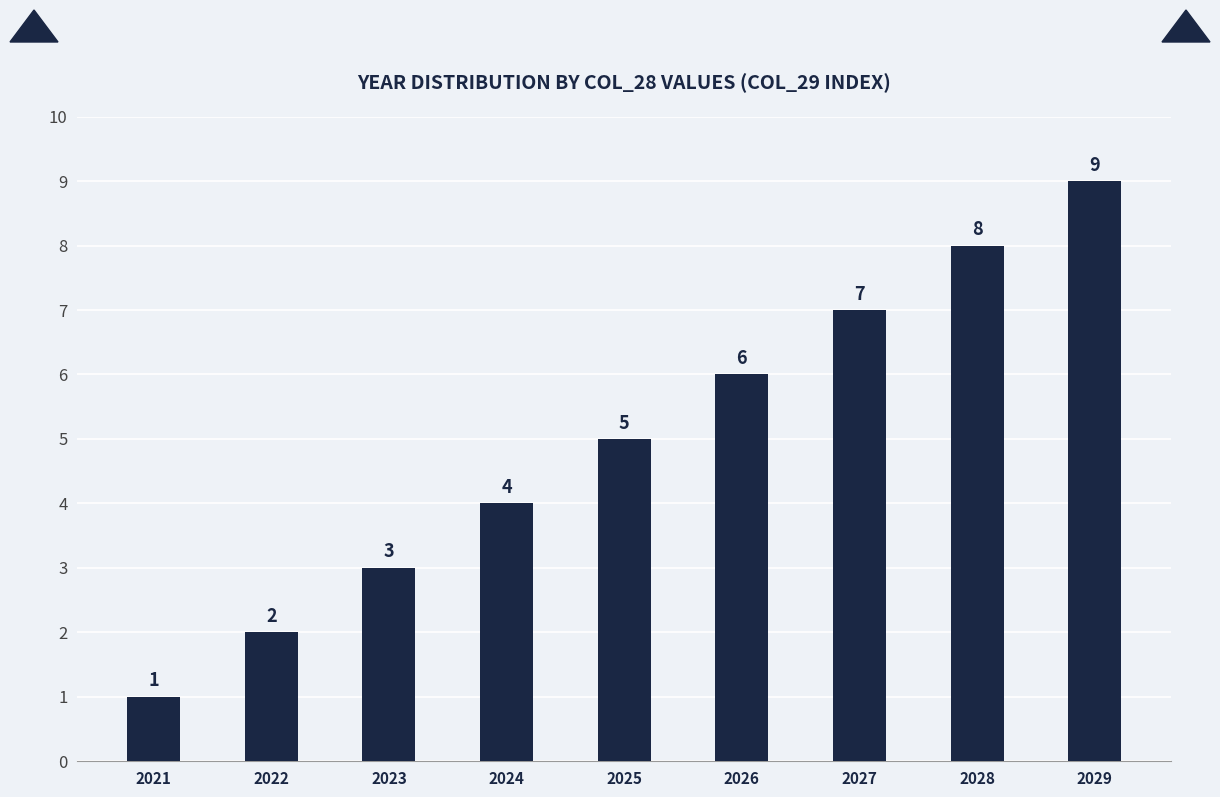

What is the sum of all values?

45